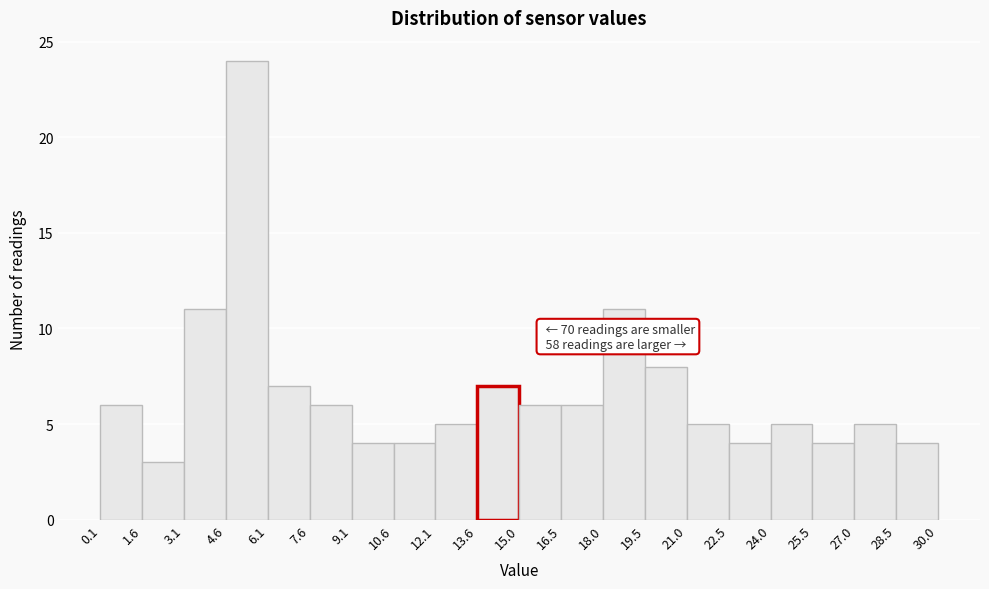

Over which range of the x-axis is the bar tallest?

4.6 to 6.1